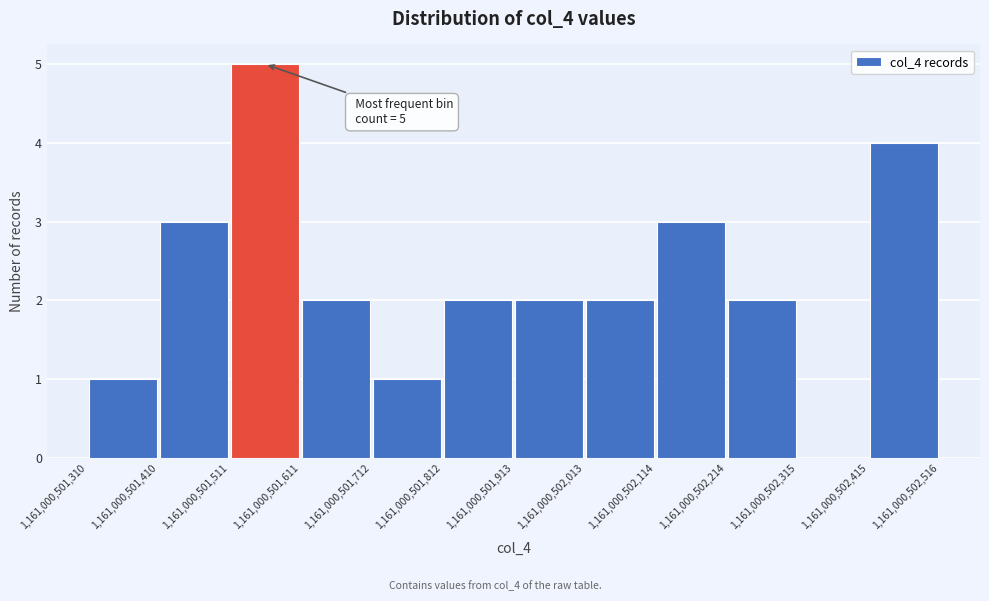

Which range on the x-axis has the tallest bar?

1,161,000,501,511 to 1,161,000,501,611